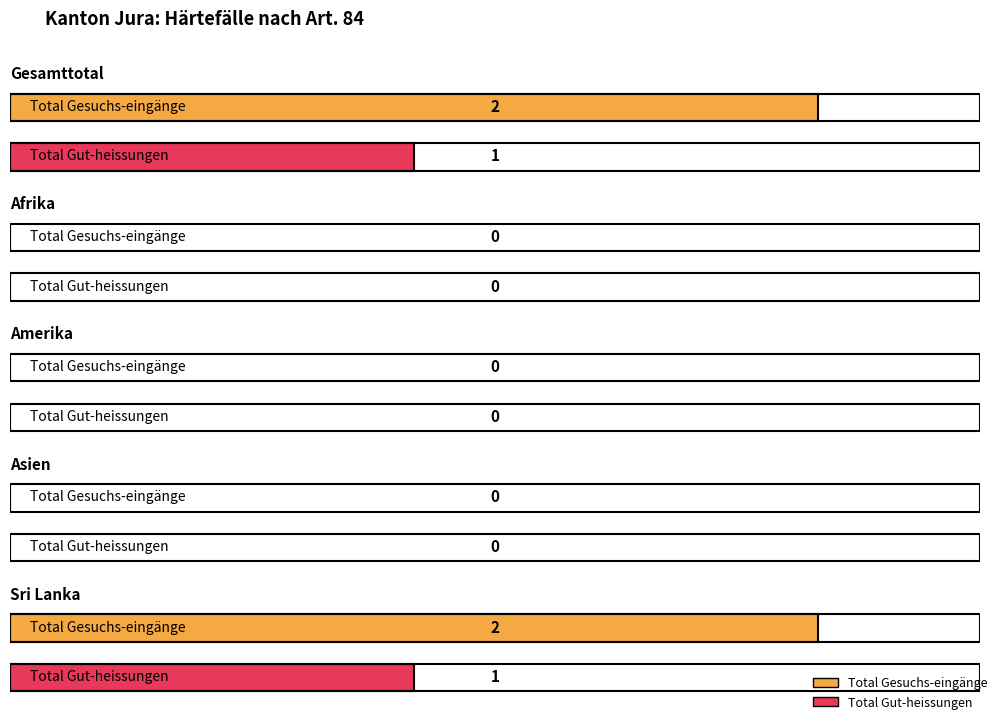

Which series has the largest range (max minus min)?

Total Gesuchs-eingänge